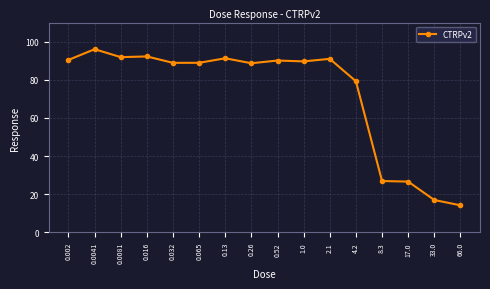

True or false: the data shows 50.1 at 0.52.

False